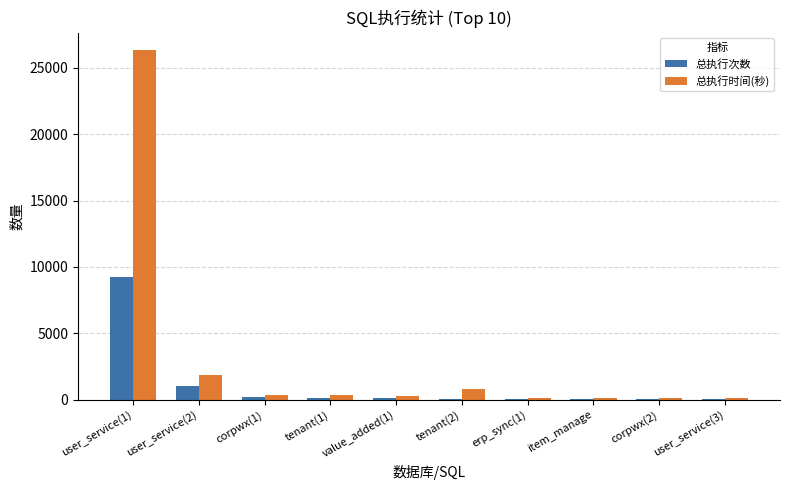

At which label does 总执行次数 reach its peak?

user_service(1)